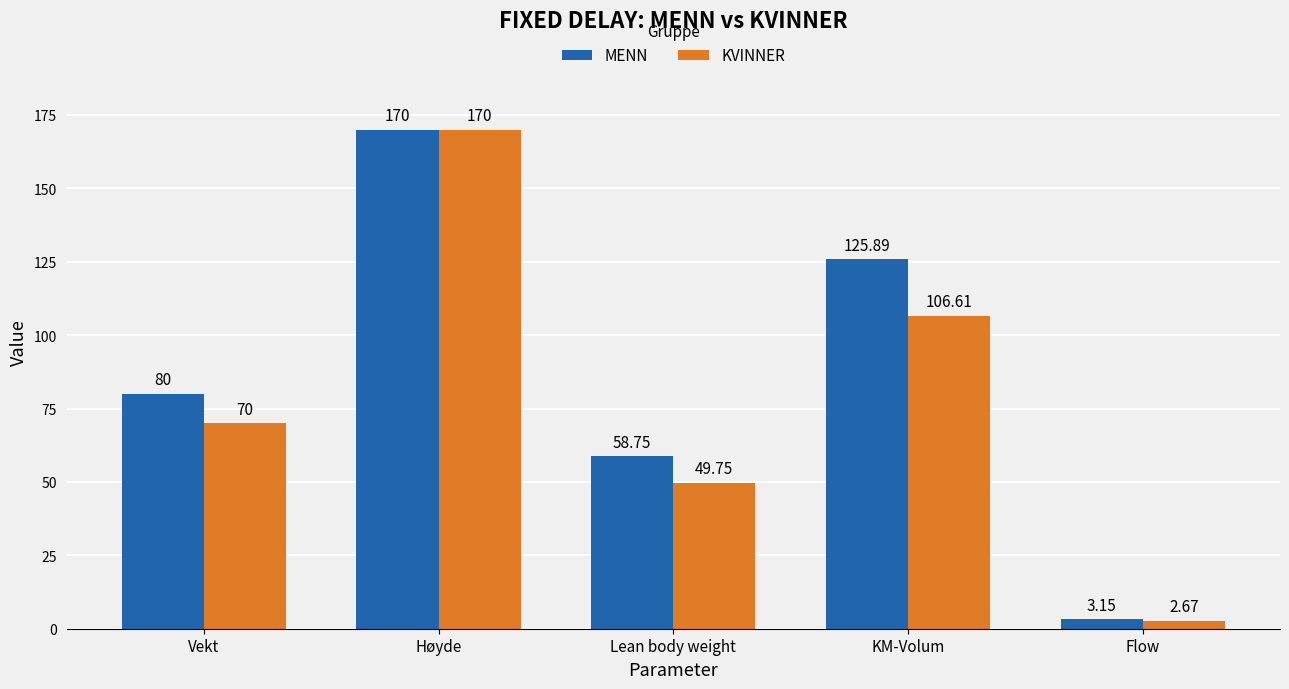

Where is MENN nearest to the value 86?

Vekt